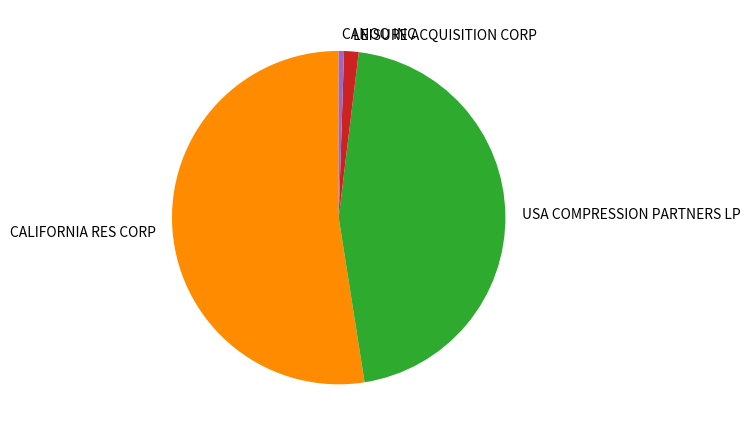

Is there any slice that represents more than half of the pie?

Yes